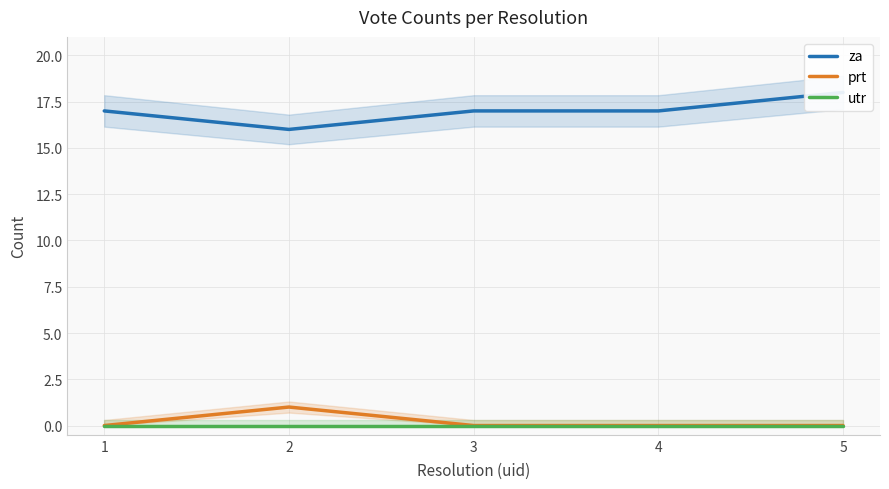

What are all the series names shown in the legend?

za, prt, utr